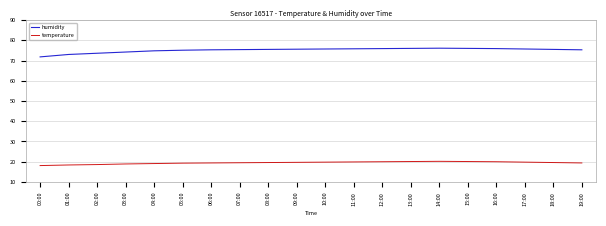

What is the lowest value of the temperature series?

18.1